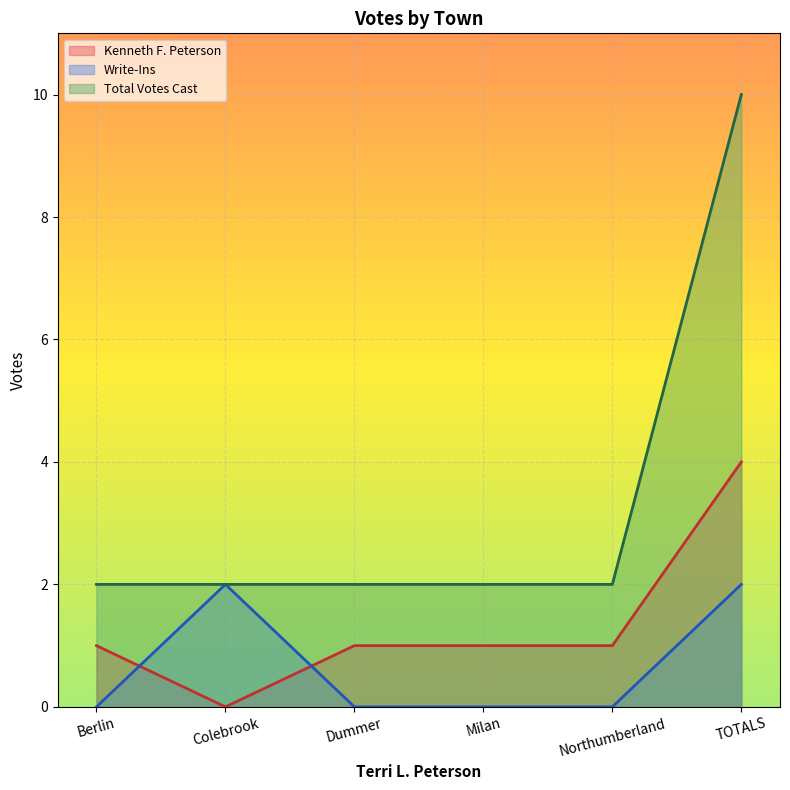

What is the total value across all series at Colebrook?

4